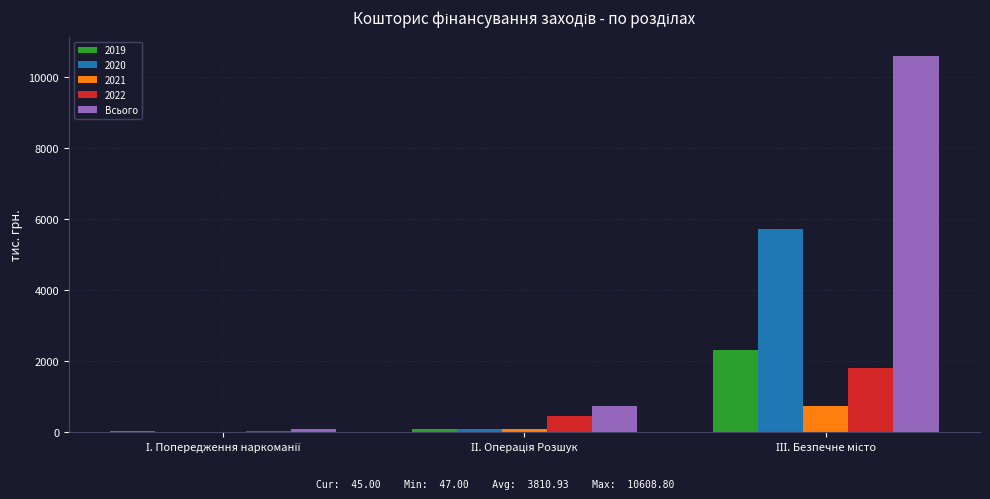

What is the maximum value for 2020?

5730.2